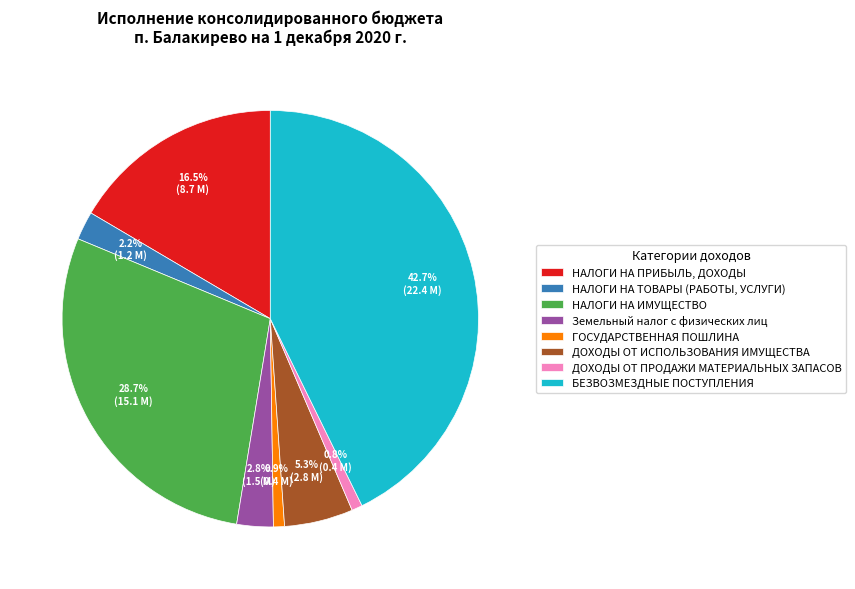

Is the sum of ДОХОДЫ ОТ ПРОДАЖИ МАТЕРИАЛЬНЫХ ЗАПАСОВ and Земельный налог с физических лиц greater than half?

No